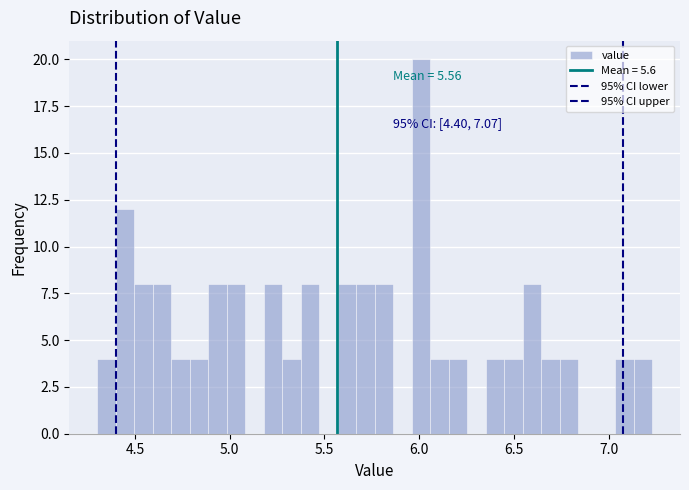

Read against the x-axis, roughly where is the centre of the tallest bar?

6.00